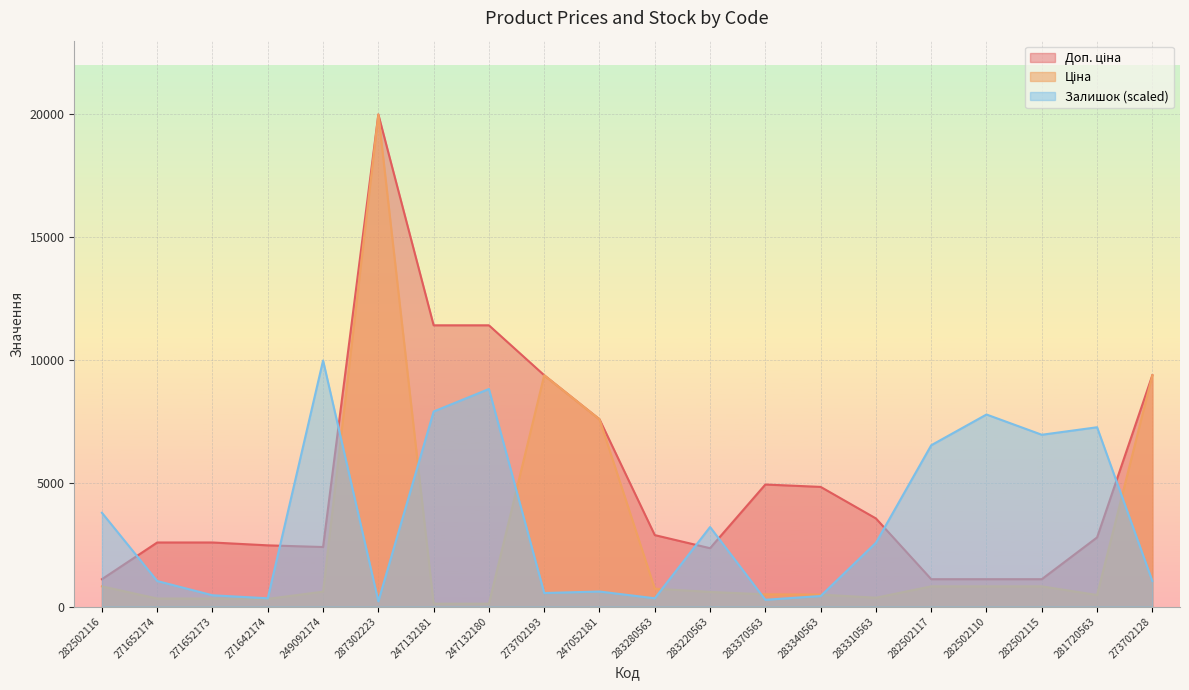

Which series changed the most between 271642174 and 283310563?

Залишок (scaled)